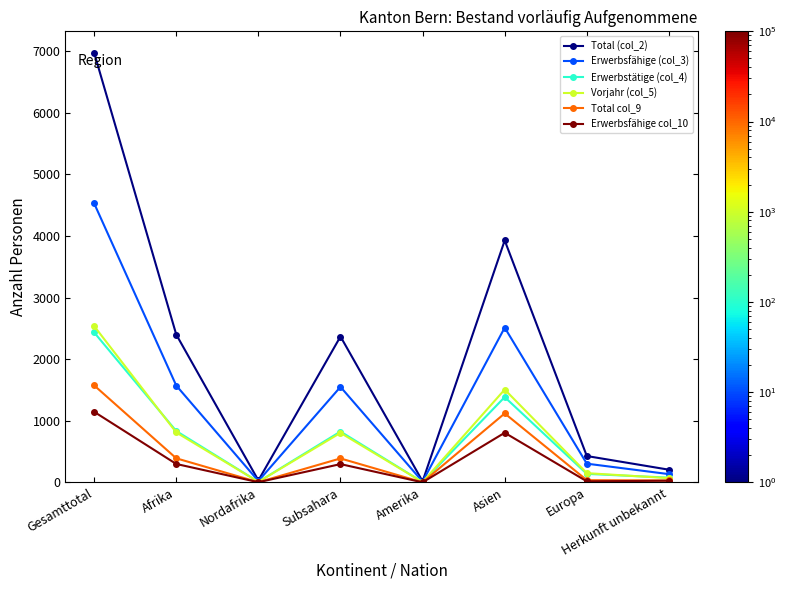

Where is the first local maximum for Vorjahr (col_5)?

Subsahara